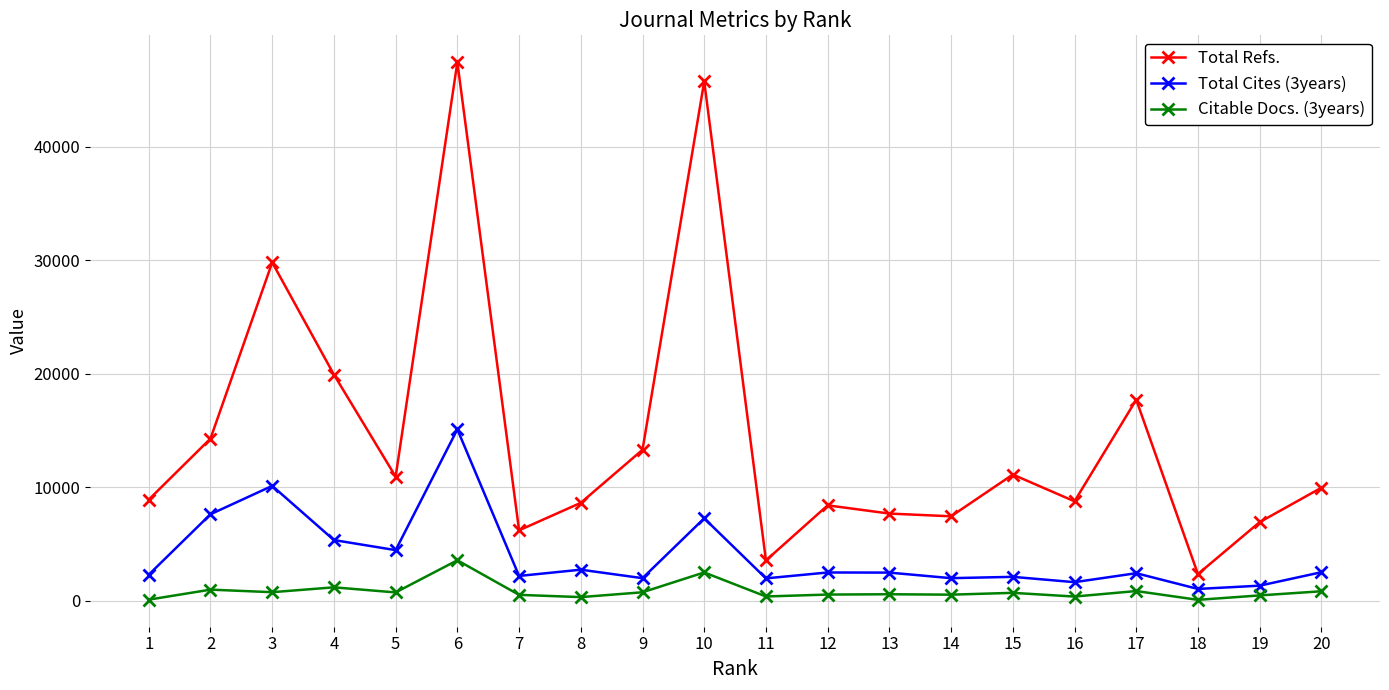

Does the chart have visible grid lines?

Yes